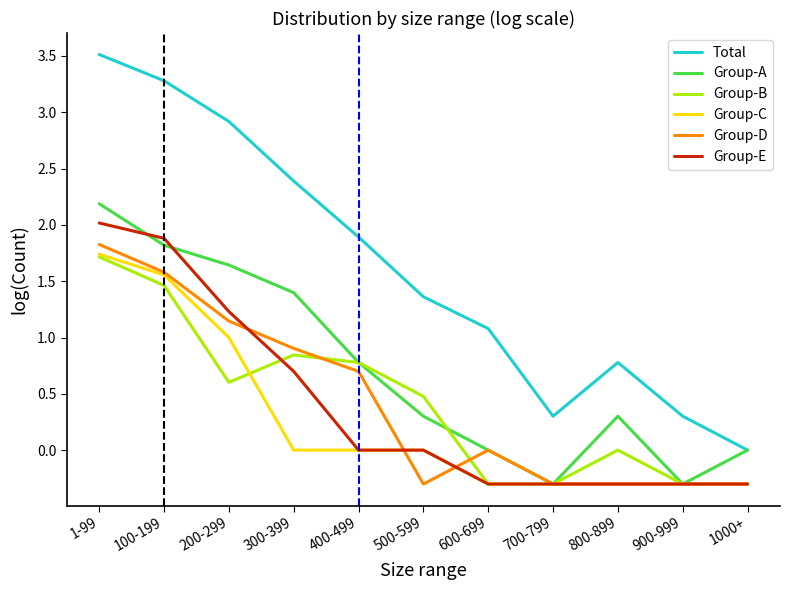

At which label does Group-C reach its peak?

1-99